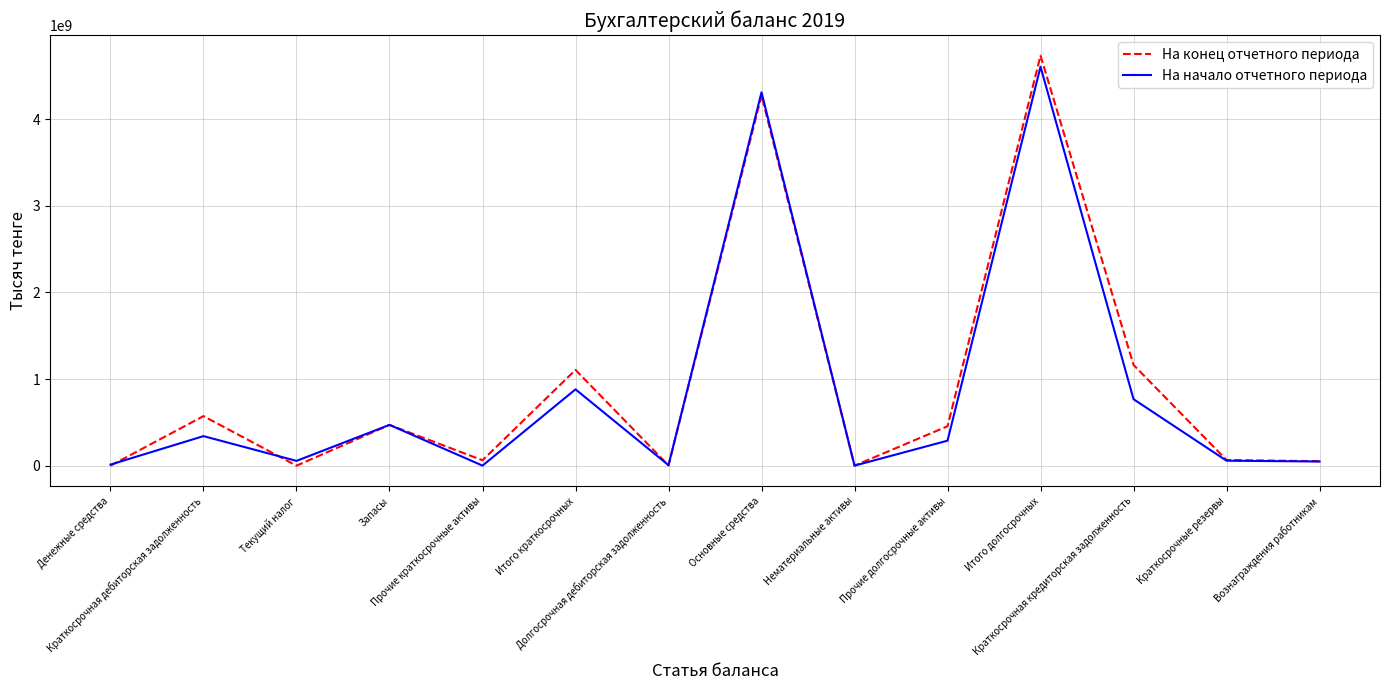

What is the maximum value shown in the chart?

4731376191.3